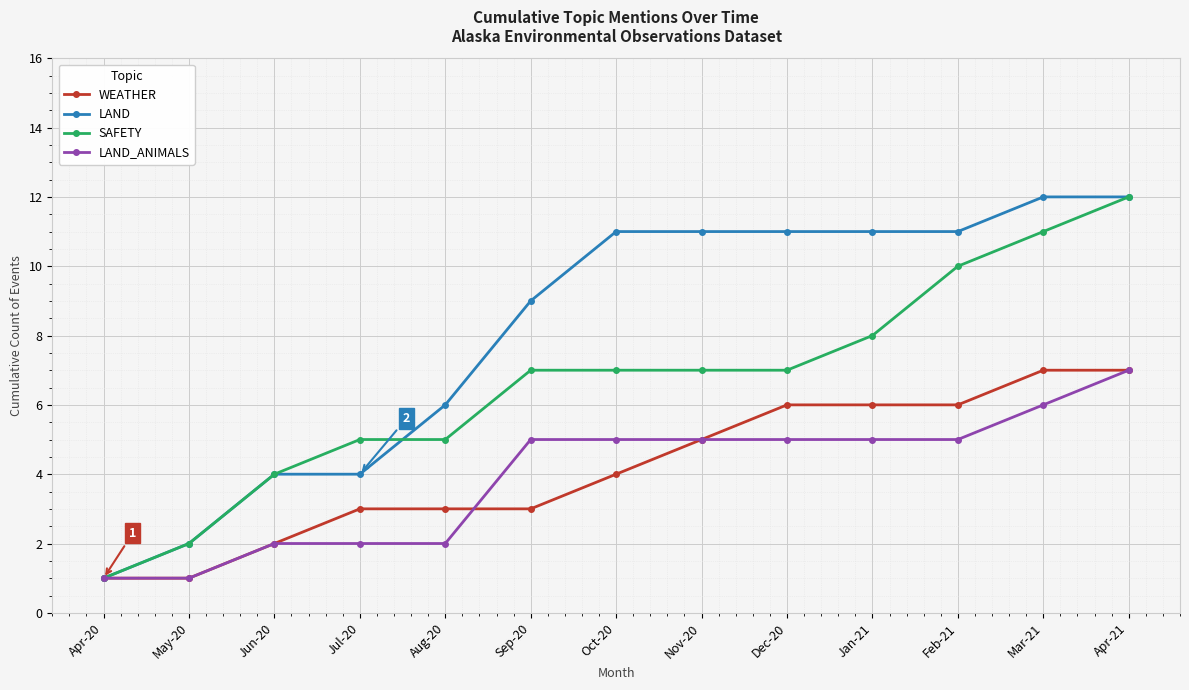

What is the maximum value for LAND_ANIMALS?

7